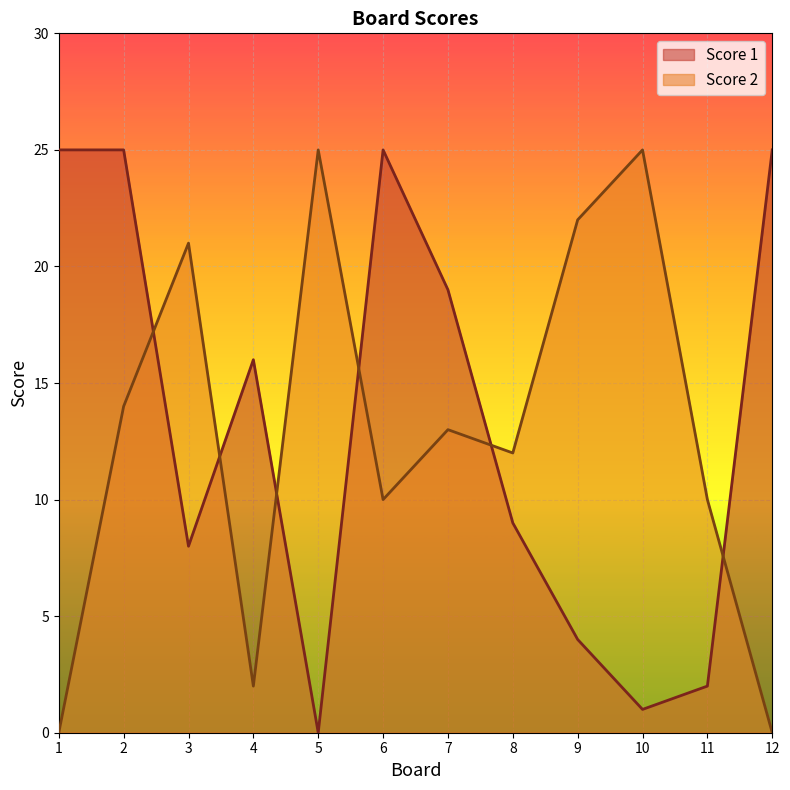

Which category has the highest value in the Score 2 series?

5